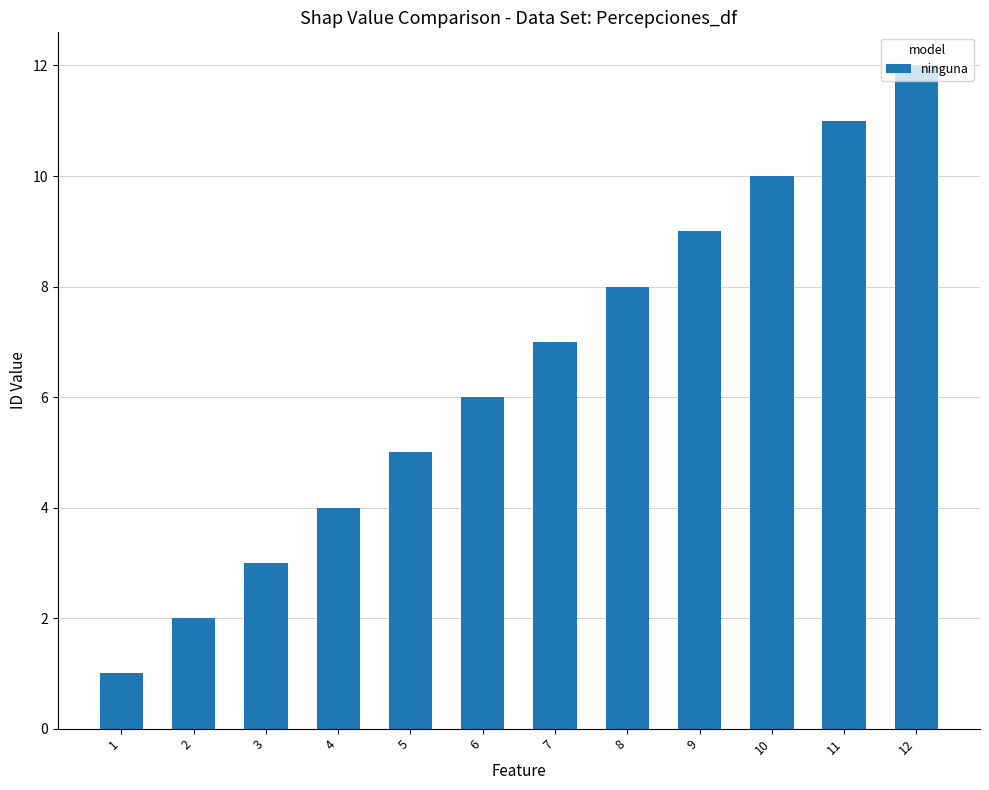

What is the change in value from 2 to 11?

+9